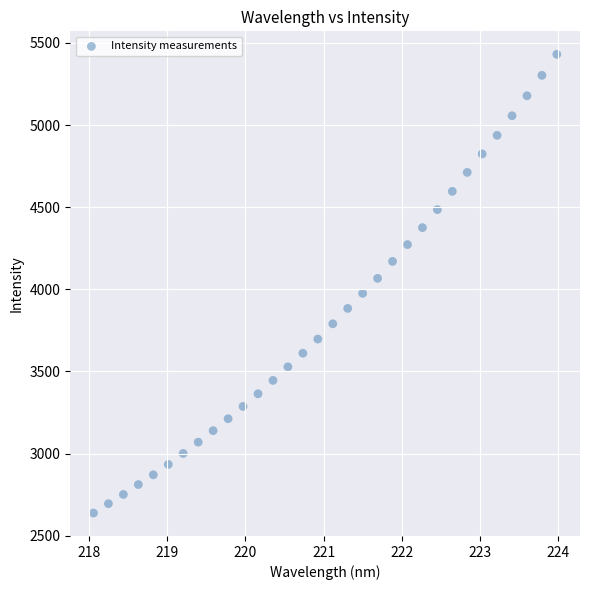

What is the range of Y values (max minus min)?

2792.3